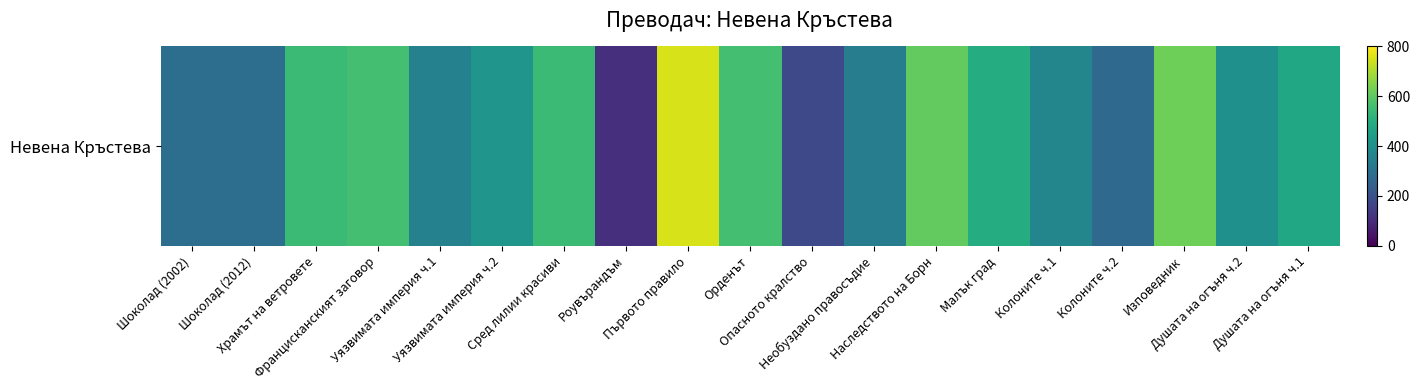

At which category does the chart reach its peak across all series?

Първото правило